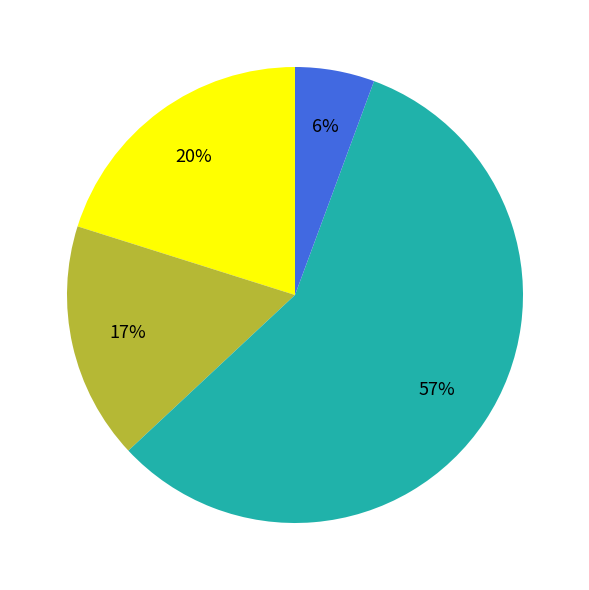

Does any single category account for the majority?

Yes